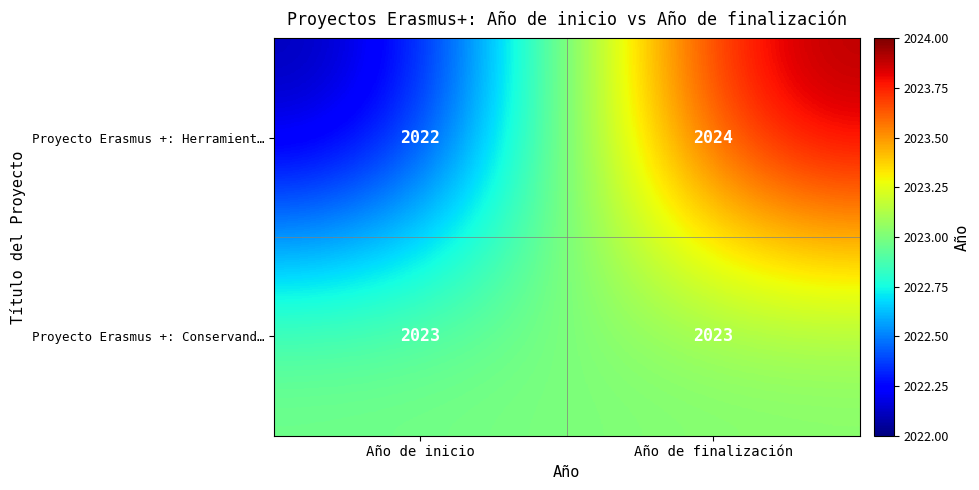

Reading left to right, list all the values displayed in this chart.

Proyecto Erasmus +: Herramient…: 2022	2024
Proyecto Erasmus +: Conservand…: 2023	2023